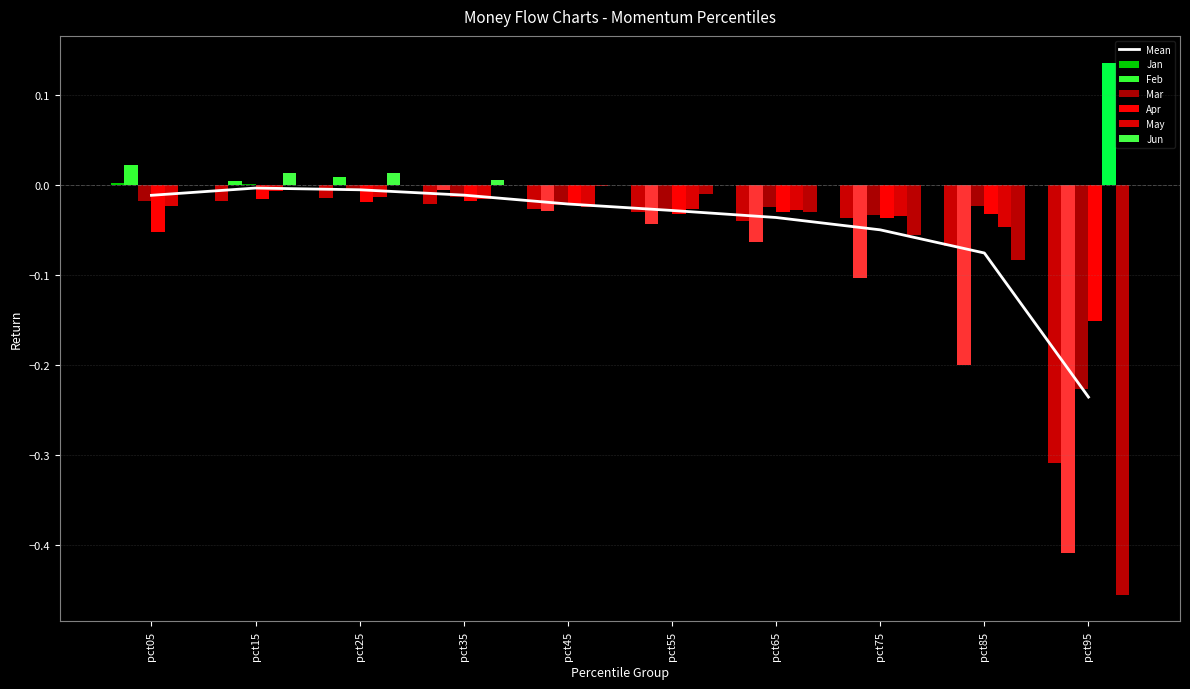

Between pct85 and pct65, which is larger?

pct65